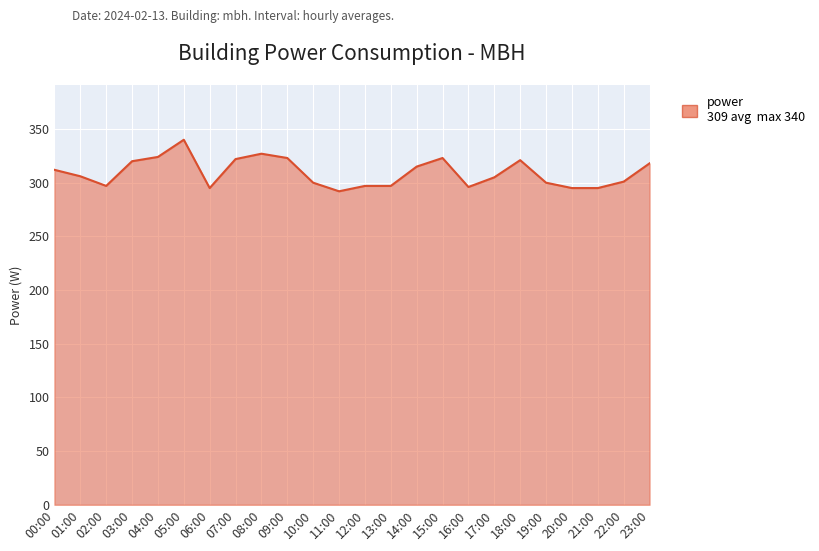

What position from the right is 16:00?

8